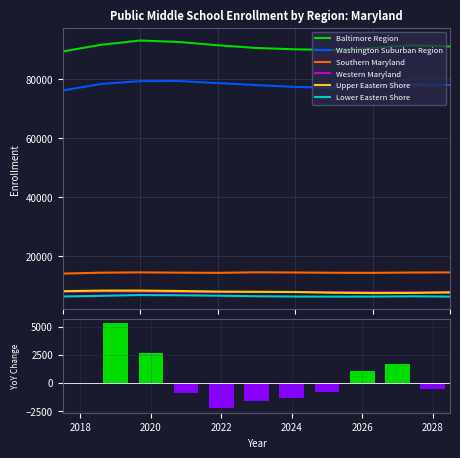

At which category does the chart reach its minimum across all series?

2025